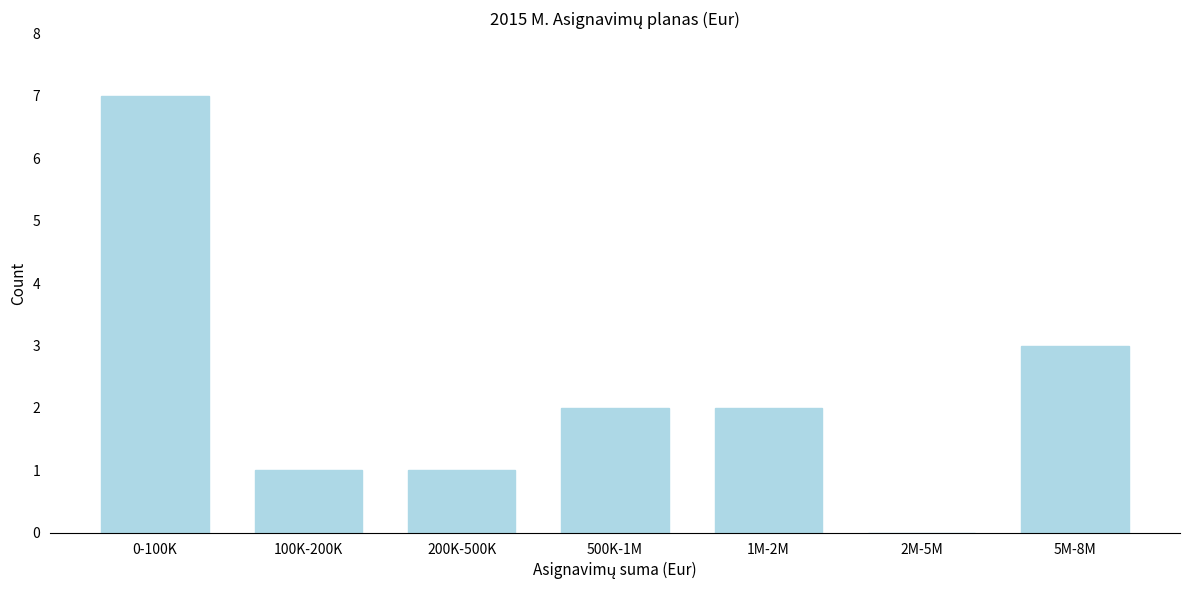

Reading left to right, list all the values displayed in this chart.

0-100K=7	100K-200K=1	200K-500K=1	500K-1M=2	1M-2M=2	2M-5M=0	5M-8M=3